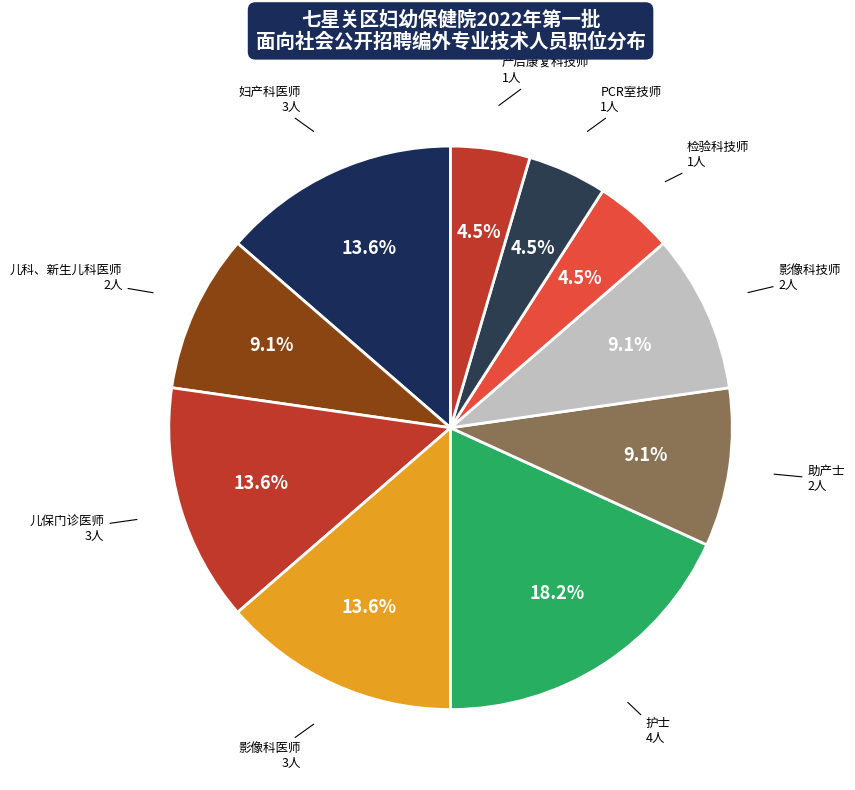

The 护士 slice represents 3% of the pie. True or false?

False